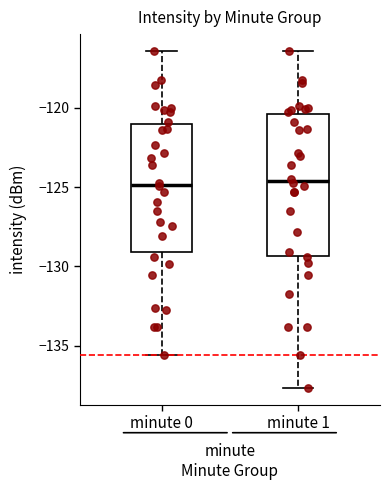

Reading left to right, transcribe this box plot: for each box, give where its median line is, the range the box spans, and where its two whiskers end, as read against the y-axis. The values are not printed on the chart, so give them approximately, as read against the axis.

minute 0: median -125.0, box -129.0 to -121.0, whiskers -135.5 to -116.5
minute 1: median -124.5, box -129.5 to -120.5, whiskers -137.5 to -116.5